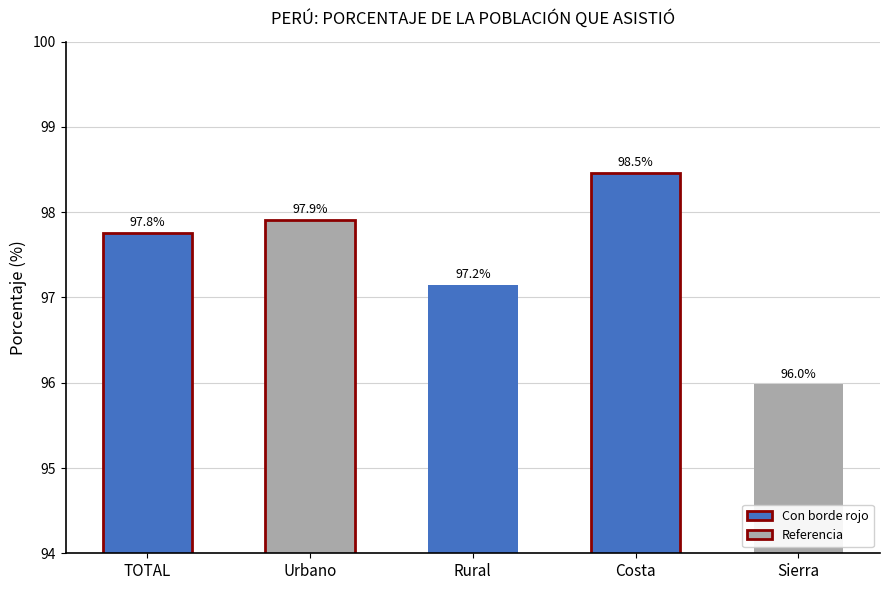

What is the value of the 1st bar from the left?

97.8